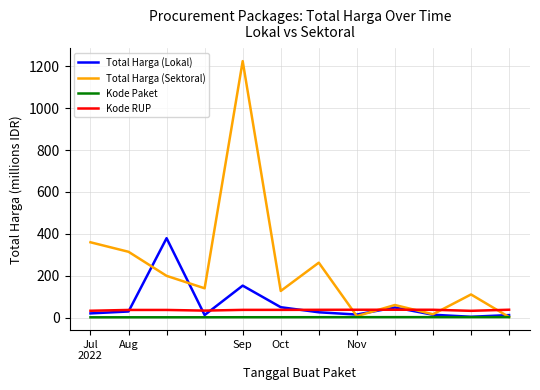

Which series has the largest total across all categories?

Total Harga (Sektoral)